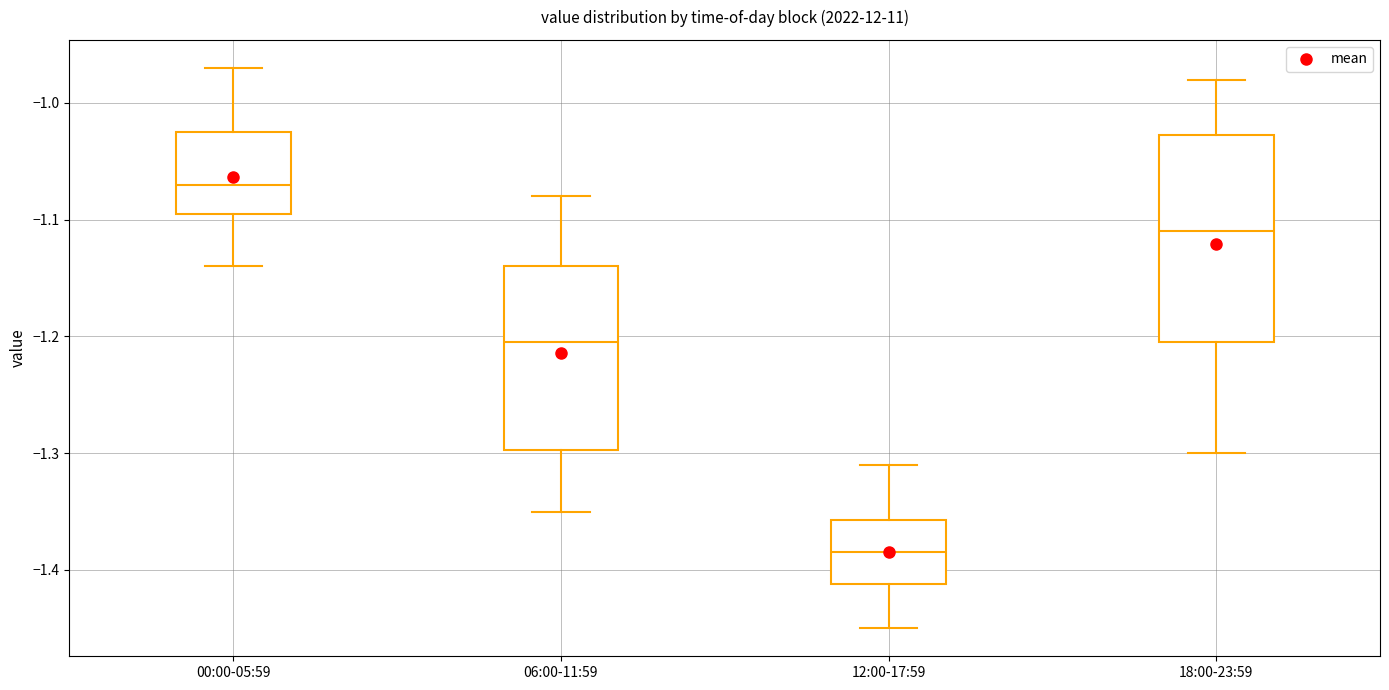

Reading left to right, transcribe this box plot: for each box, give where its median line is, the range the box spans, and where its two whiskers end, as read against the y-axis. The values are not printed on the chart, so give them approximately, as read against the axis.

00:00-05:59: median -1.07, box -1.09 to -1.02, whiskers -1.14 to -0.97
06:00-11:59: median -1.20, box -1.30 to -1.14, whiskers -1.35 to -1.08
12:00-17:59: median -1.38, box -1.41 to -1.36, whiskers -1.45 to -1.31
18:00-23:59: median -1.11, box -1.20 to -1.03, whiskers -1.30 to -0.98